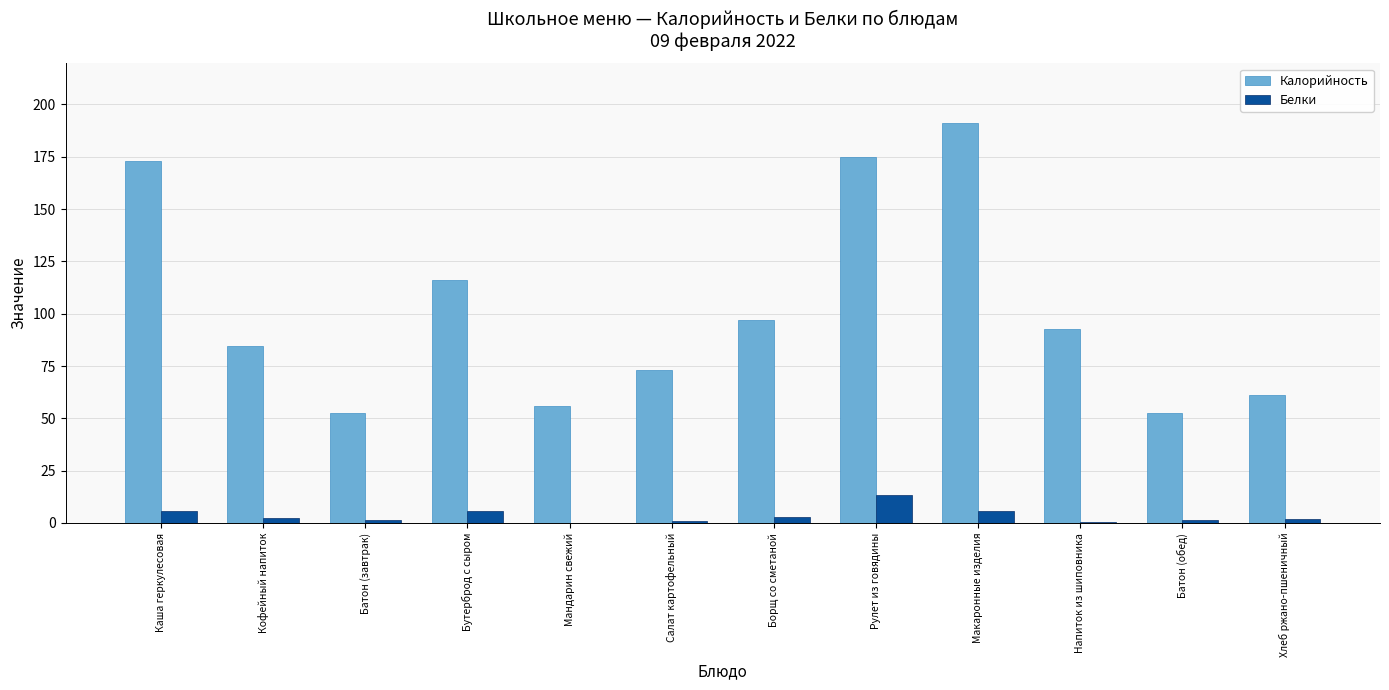

Between Батон (завтрак) and Рулет из говядины, which series saw the biggest shift?

Калорийность